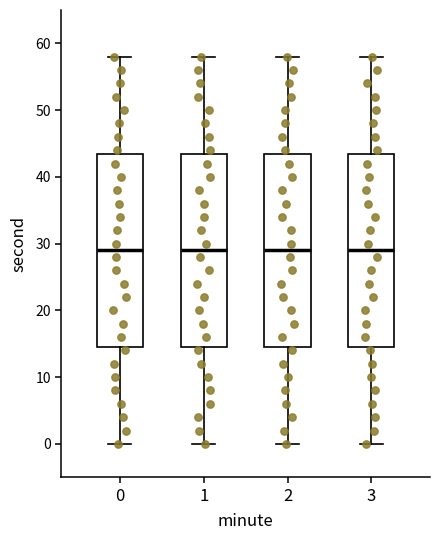

Reading left to right, transcribe this box plot: for each box, give where its median line is, the range the box spans, and where its two whiskers end, as read against the y-axis. The values are not printed on the chart, so give them approximately, as read against the axis.

0: median 29, box 15 to 44, whiskers 0 to 58
1: median 29, box 15 to 44, whiskers 0 to 58
2: median 29, box 15 to 44, whiskers 0 to 58
3: median 29, box 15 to 44, whiskers 0 to 58